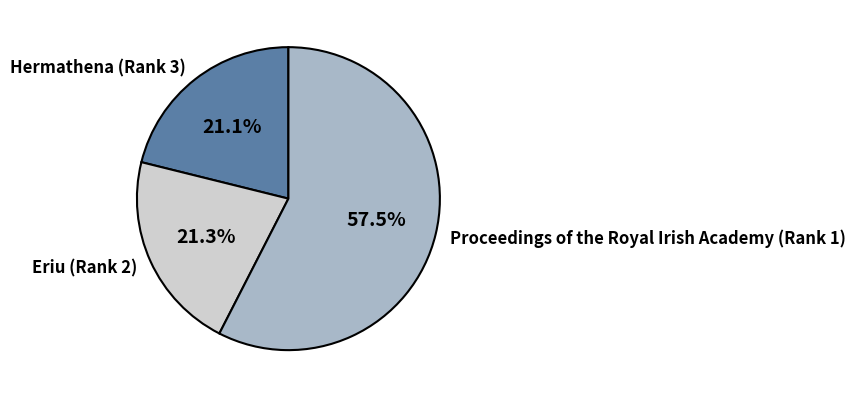

Which has a higher value, Proceedings of the Royal Irish Academy (Rank 1) or Hermathena (Rank 3)?

Proceedings of the Royal Irish Academy (Rank 1)